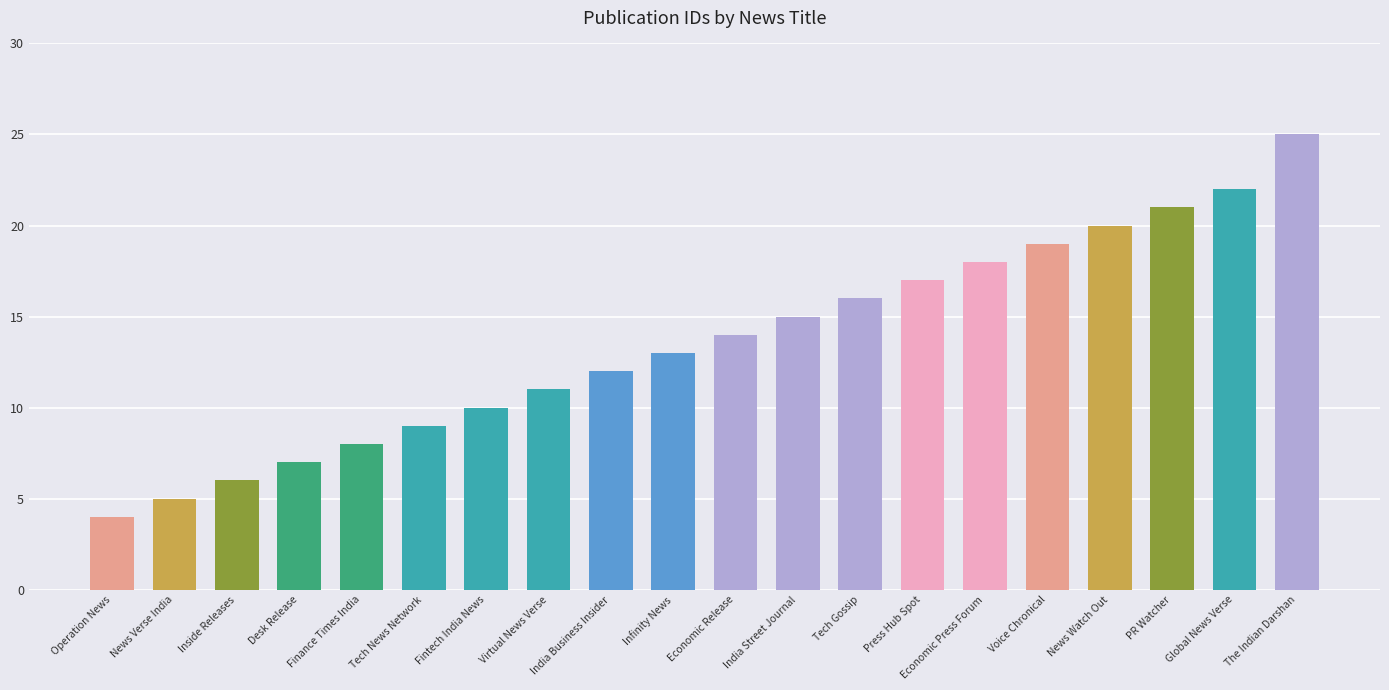

What is the average value?

14